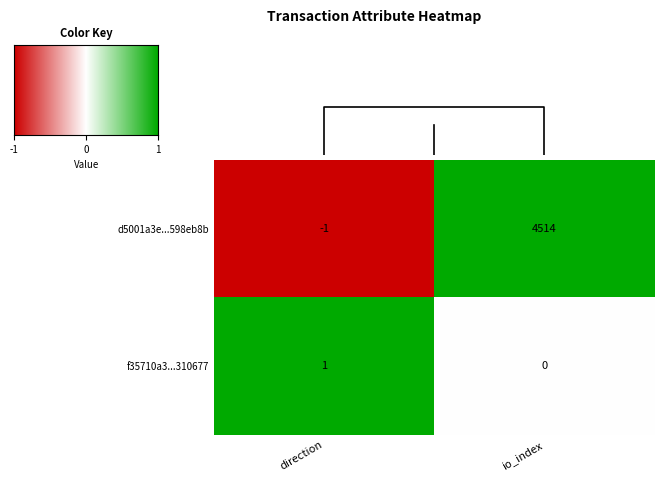

How many positive values does the d5001a3e...598eb8b series have?

1